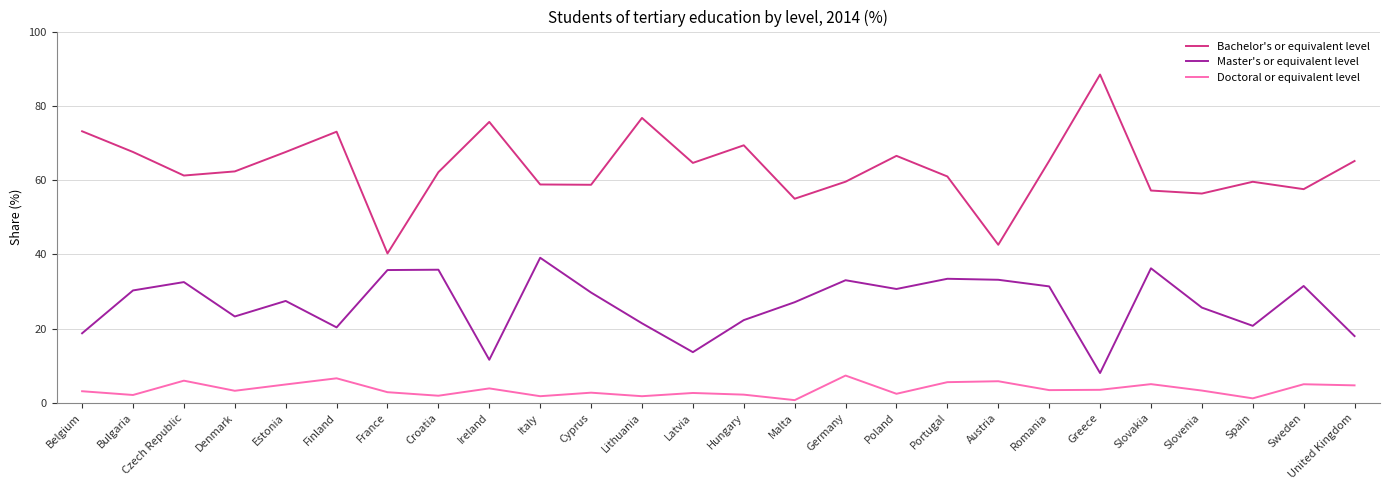

What is the maximum value for Master's or equivalent level?

39.1